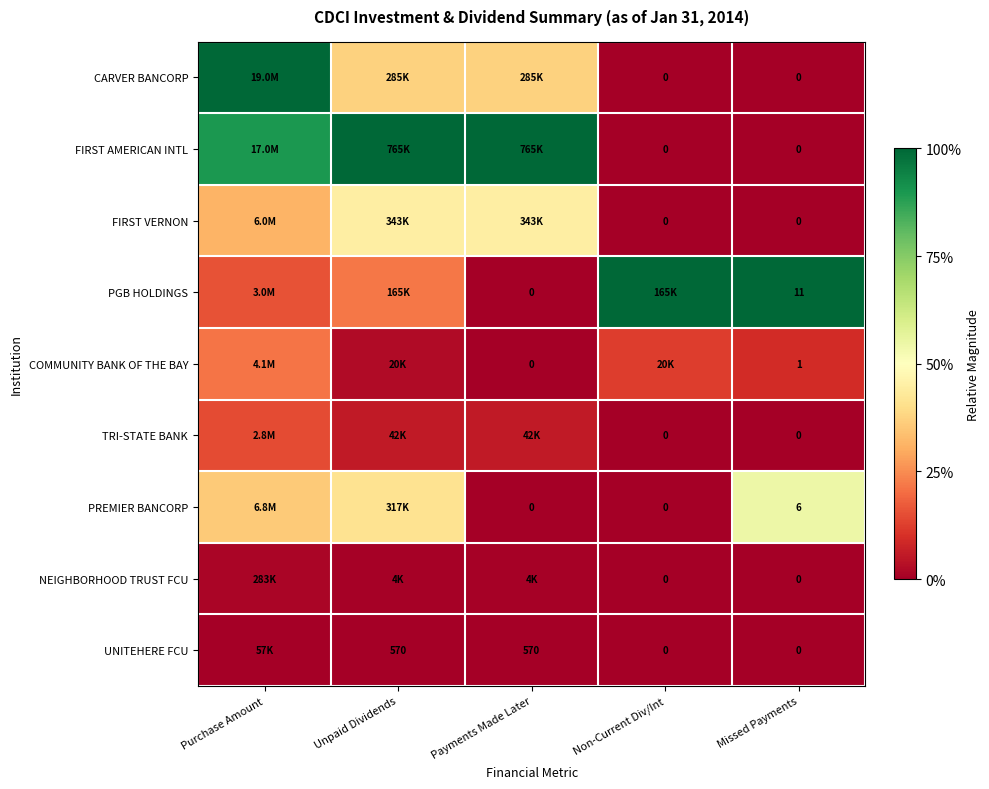

Is the value of NEIGHBORHOOD TRUST FCU at Missed Payments greater than the value of PGB HOLDINGS at Missed Payments?

No